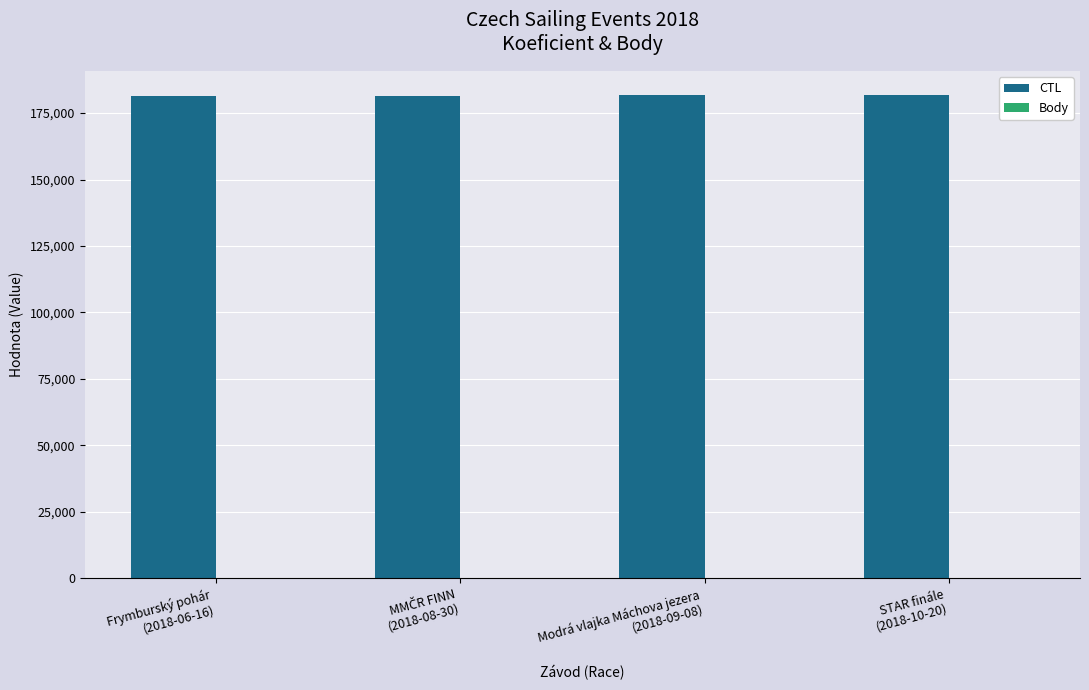

Which series has the largest total across all categories?

CTL